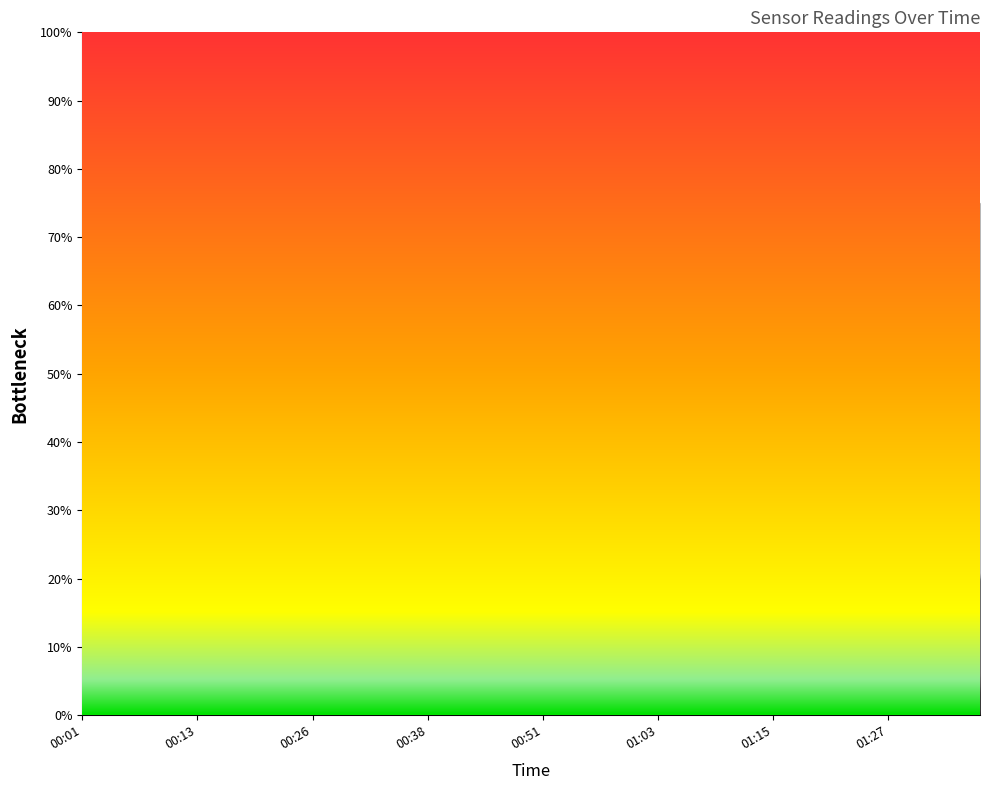

How many times do Humidity and Temp cross each other?

5